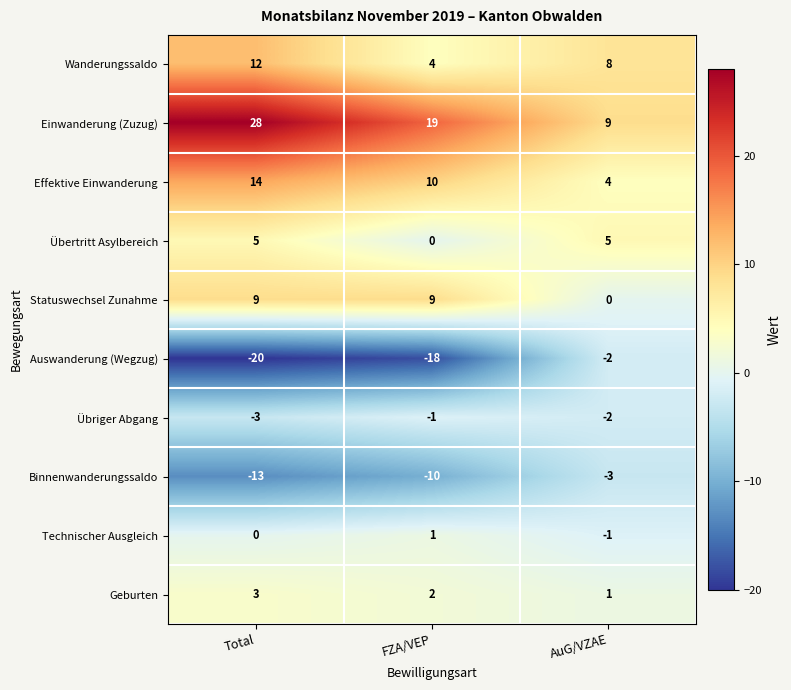

Between Total and FZA/VEP, which series saw the biggest shift?

Einwanderung (Zuzug)